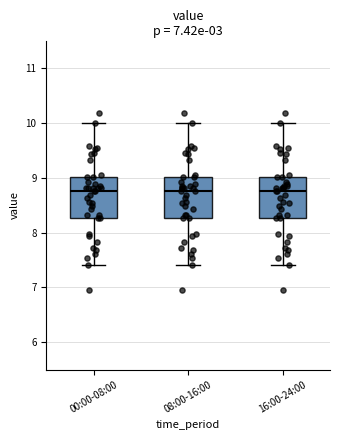

Reading left to right, transcribe this box plot: for each box, give where its median line is, the range the box spans, and where its two whiskers end, as read against the y-axis. The values are not printed on the chart, so give them approximately, as read against the axis.

00:00-08:00: median 8.8, box 8.3 to 9.0, whiskers 7.4 to 10.0
08:00-16:00: median 8.8, box 8.3 to 9.0, whiskers 7.4 to 10.0
16:00-24:00: median 8.8, box 8.3 to 9.0, whiskers 7.4 to 10.0